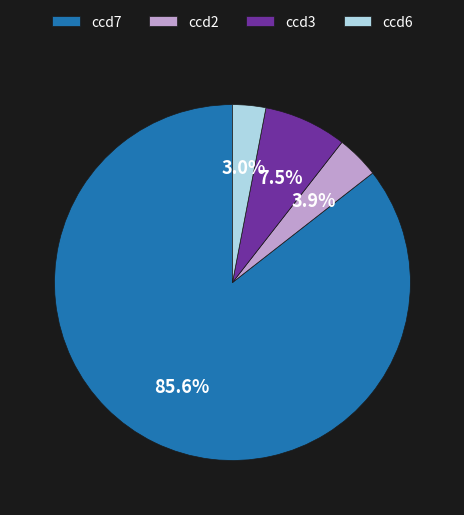

Combined, what portion of the pie is ccd3 and ccd6?

10.5%